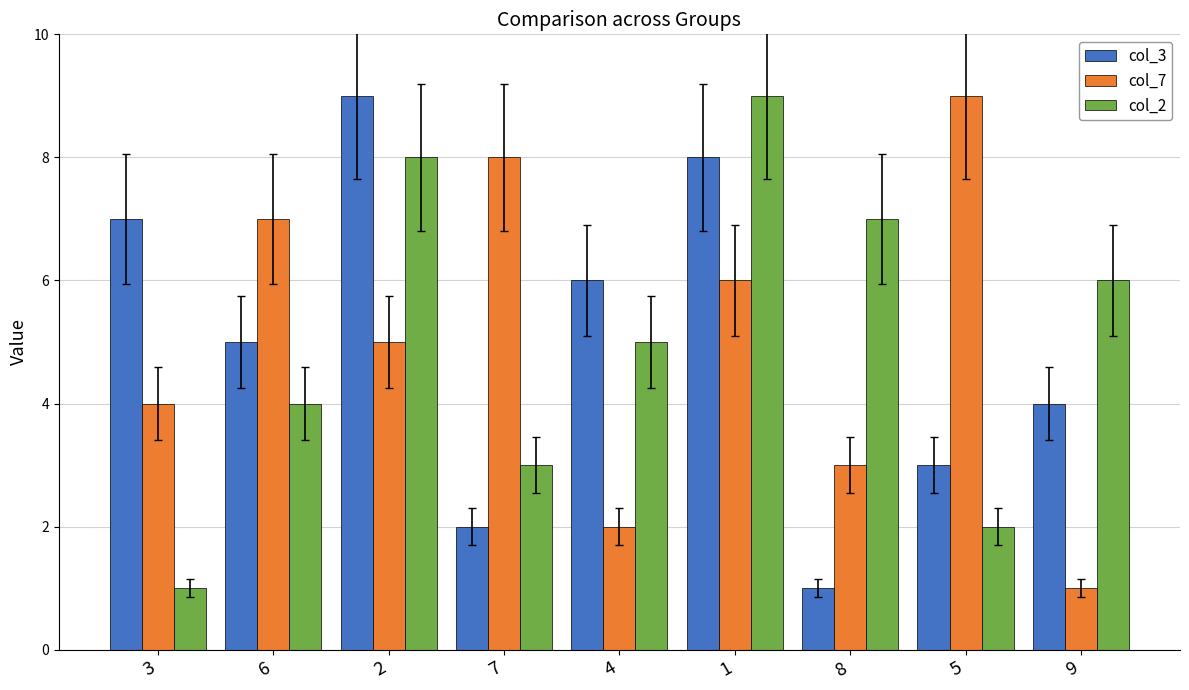

Is the value of col_7 at 8 greater than the value of col_2 at 4?

No